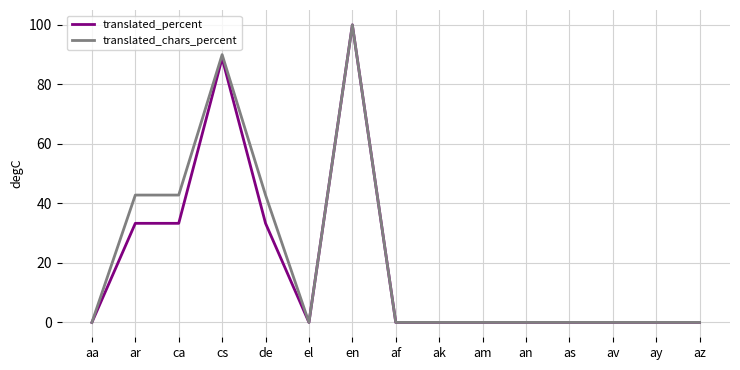

At how many categories does at least one series exceed 27?

5